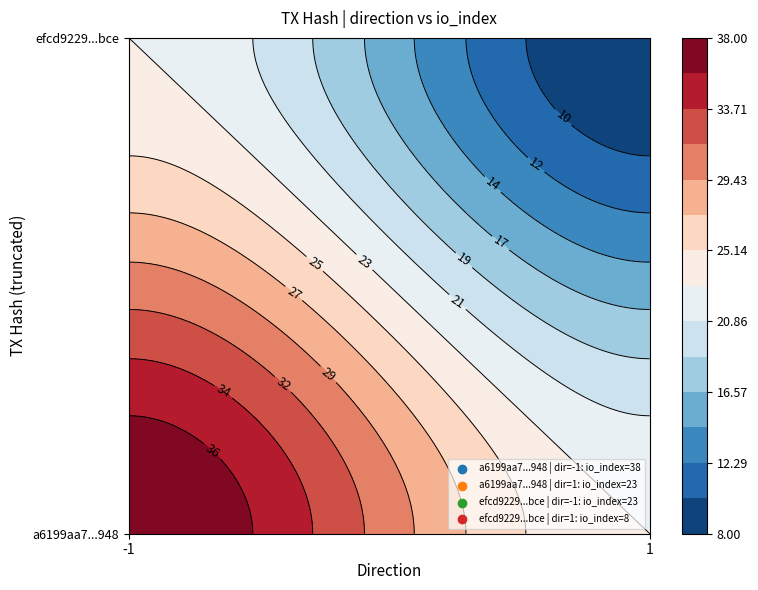

Rank the series by their maximum value, from highest to lowest.

a6199aa7cf8076aac6e3852aacedafe9ac06948, efcd92292b59896b56c7fb198baf66554234bce